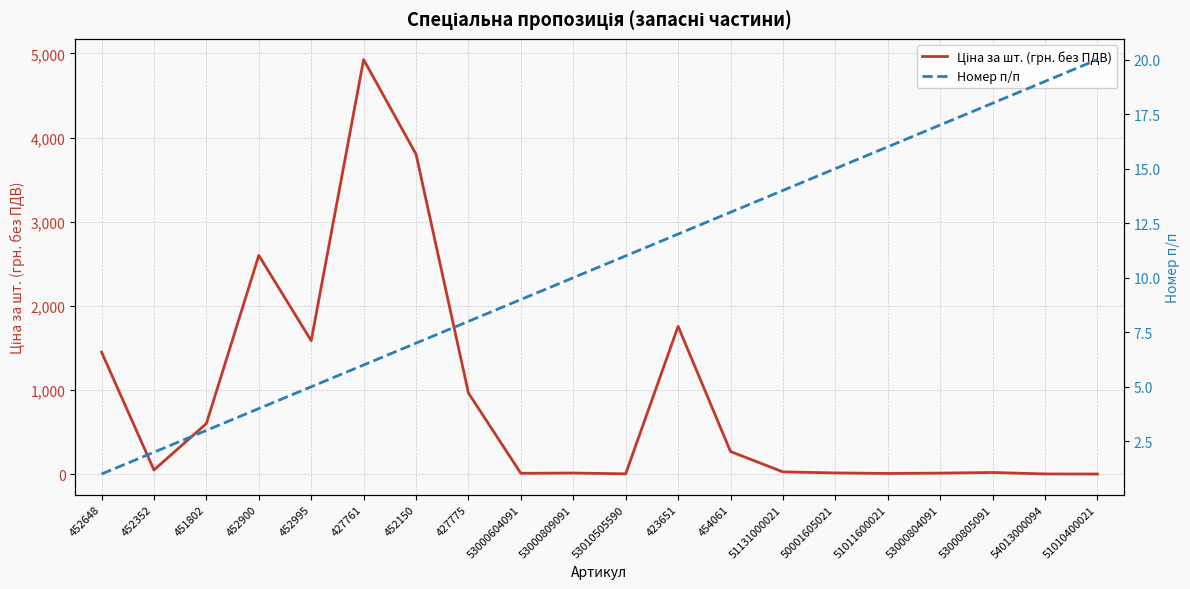

What position from the left is 452900?

4